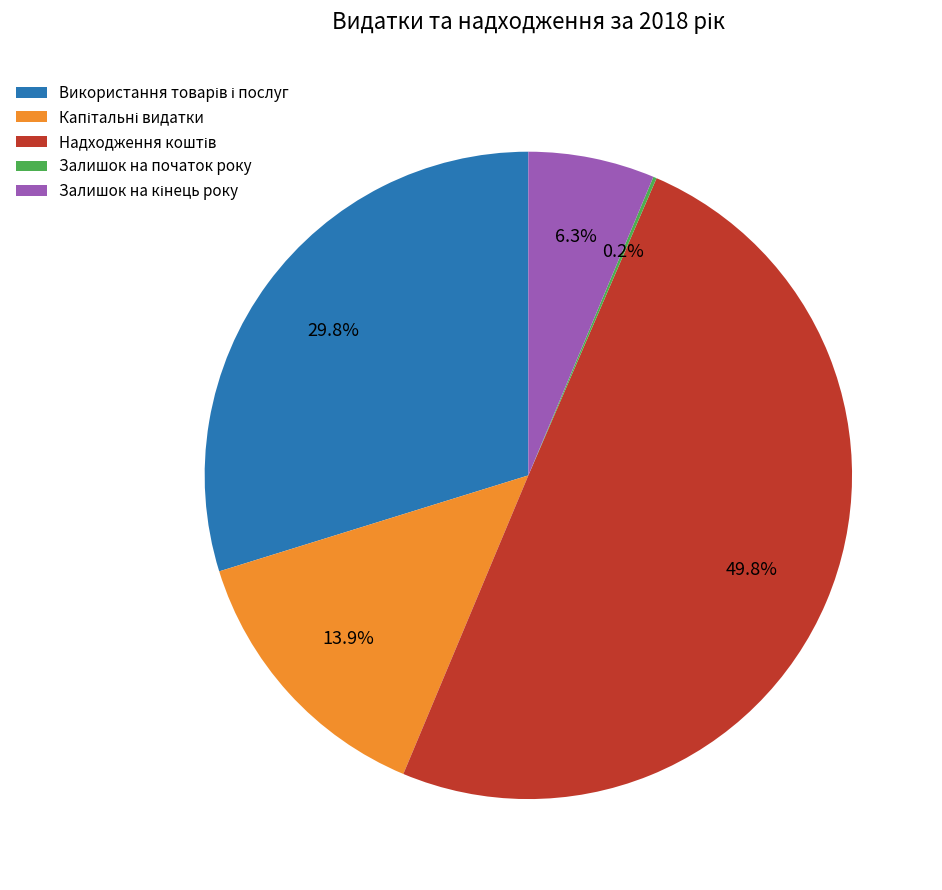

To the nearest percent, what is the difference between the largest and smallest slice percentages?

50%